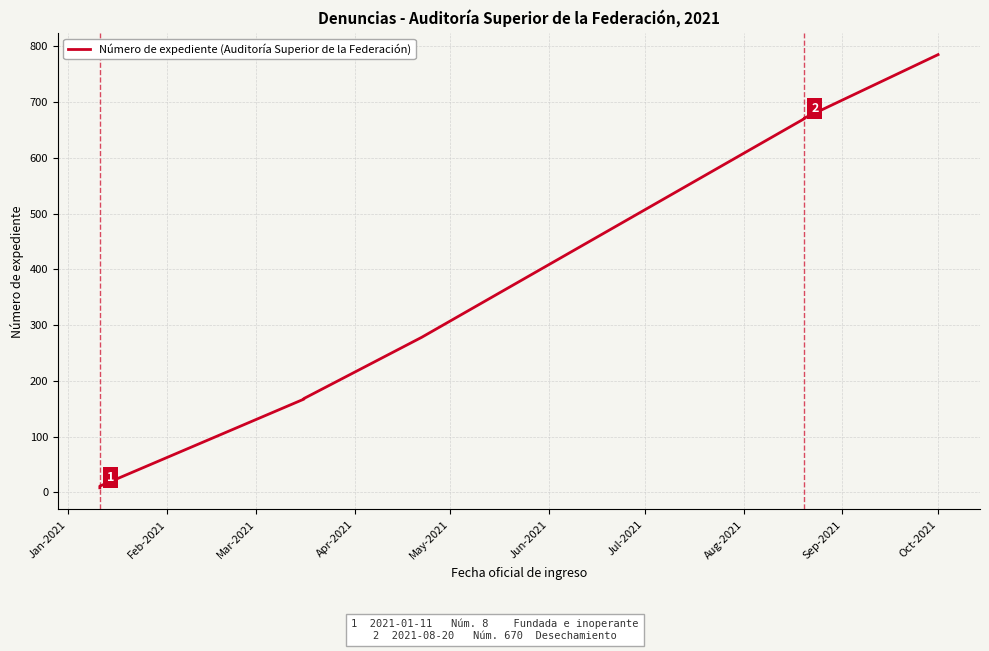

What is the difference between the maximum and minimum values?

777